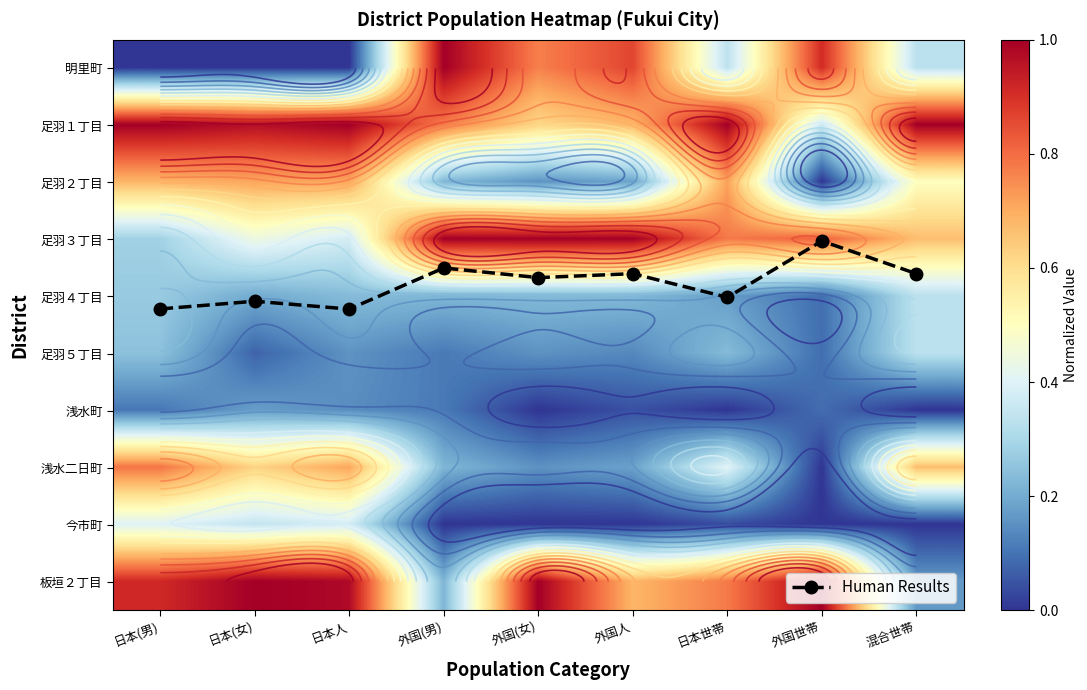

Count the number of data series in this chart.

11